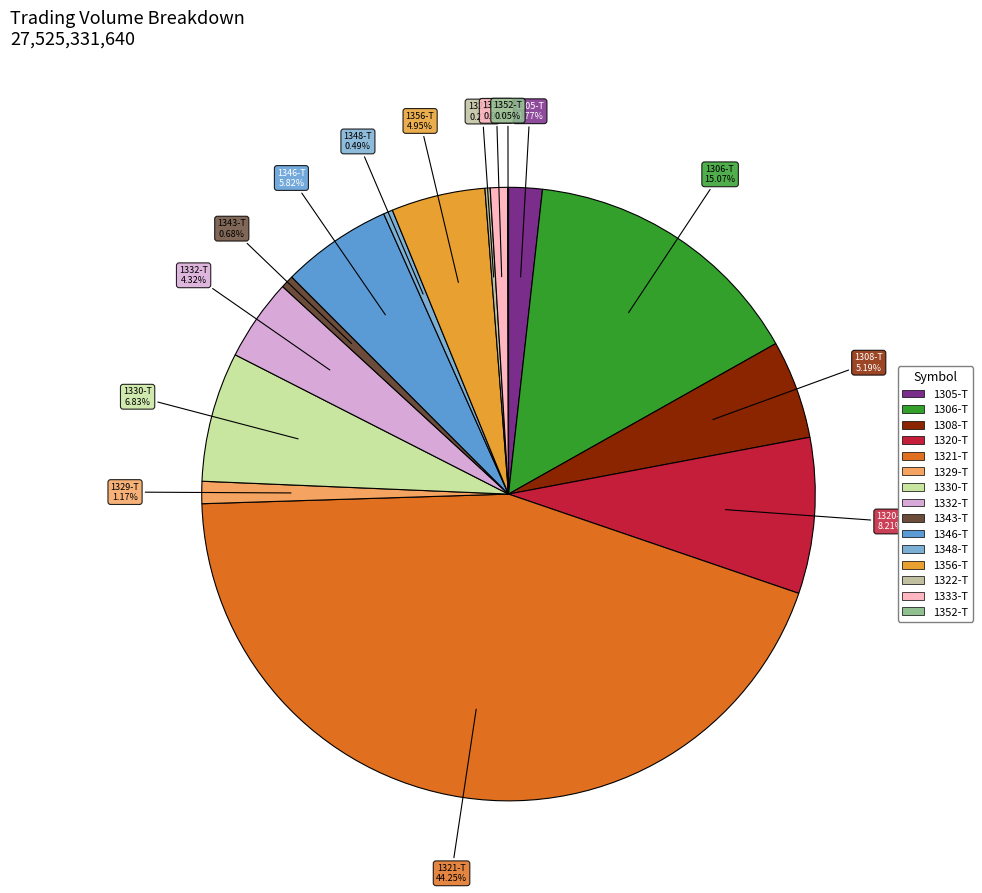

To the nearest percent, what is the difference between the largest and smallest slice percentages?

44%